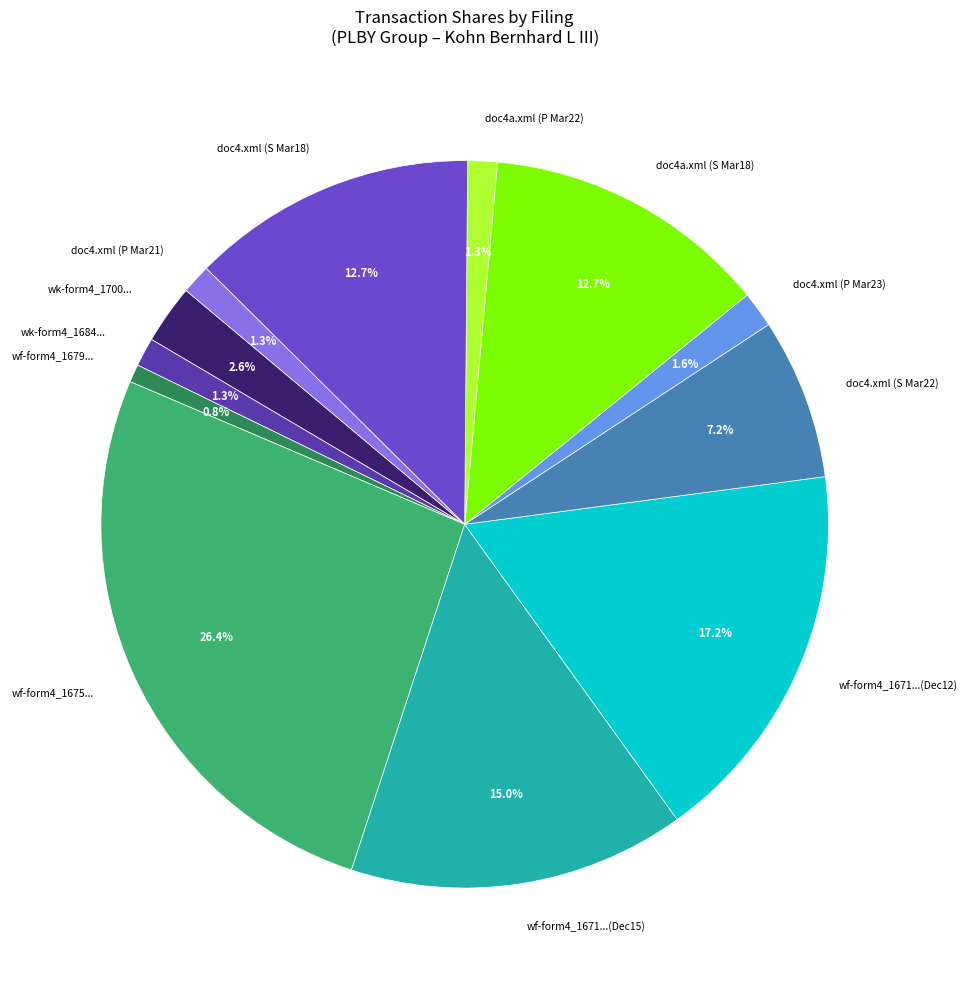

Which category has the biggest portion of the pie?

wf-form4_1675...